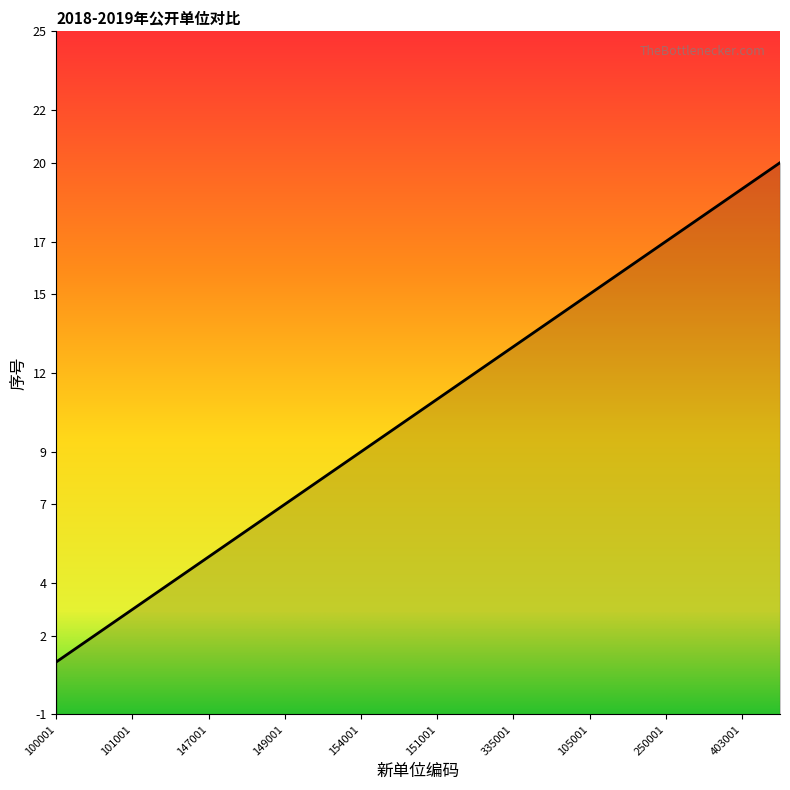

What is the approximate value at 147001?

5